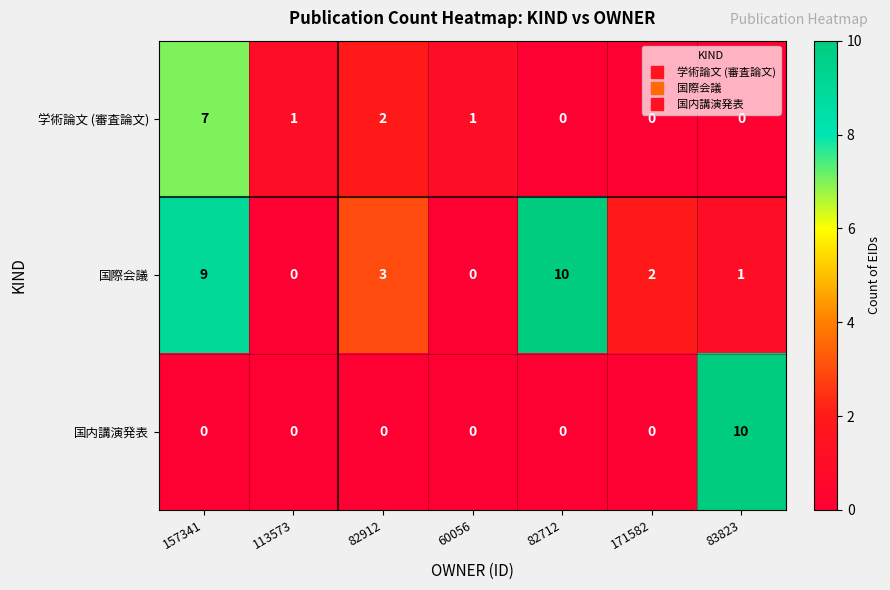

Between 157341 and 113573, which series saw the biggest shift?

国際会議